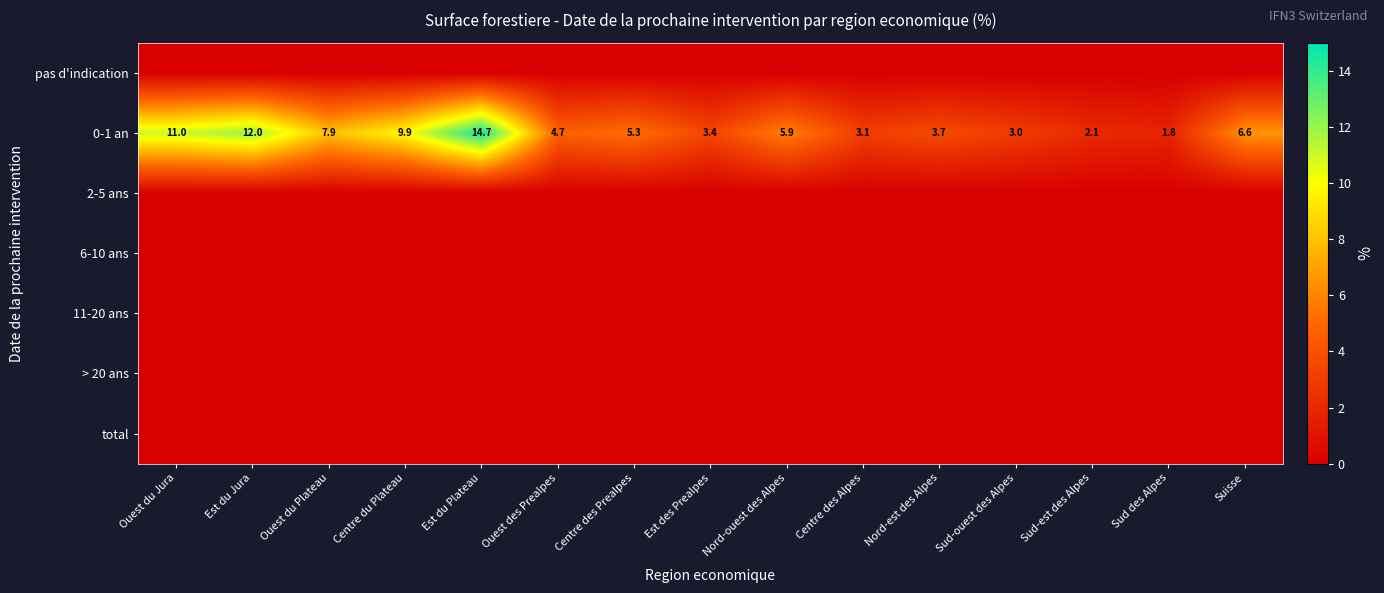

Is it true that 0-1 an equals 10.0 at Nord-ouest des Alpes?

False